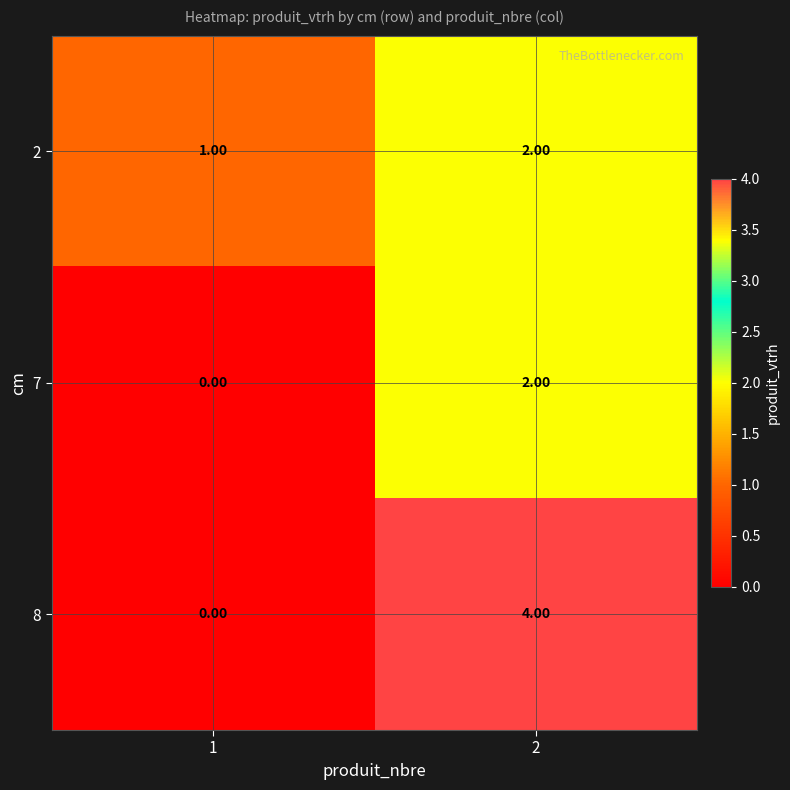

What is the sum of all 8 values?

4